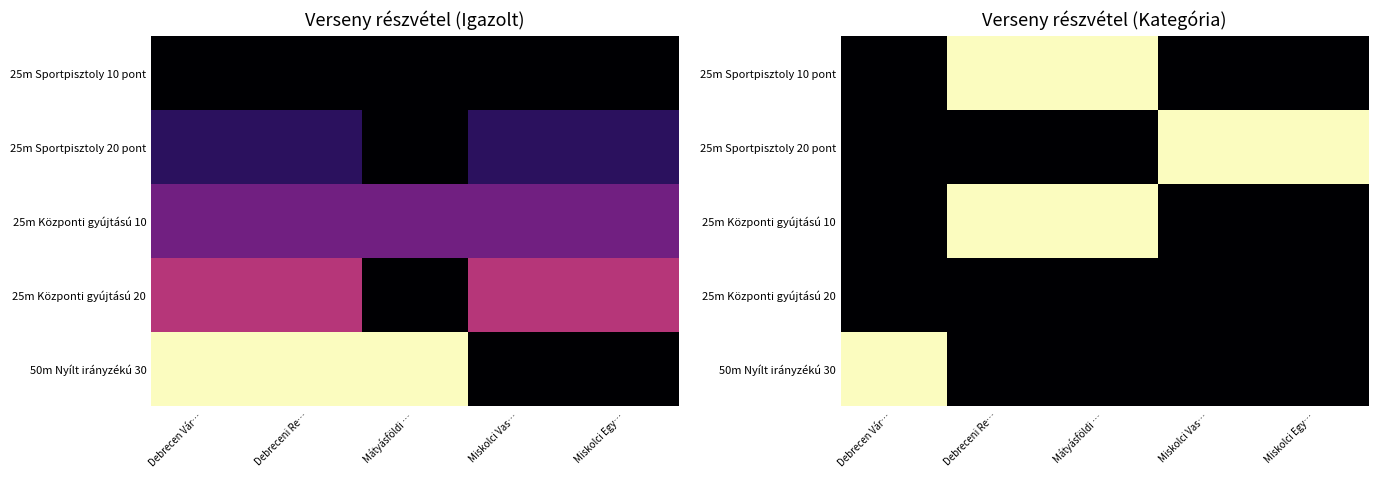

Which has a higher value, Mátyásföldi … or Debreceni Re…?

Debreceni Re…